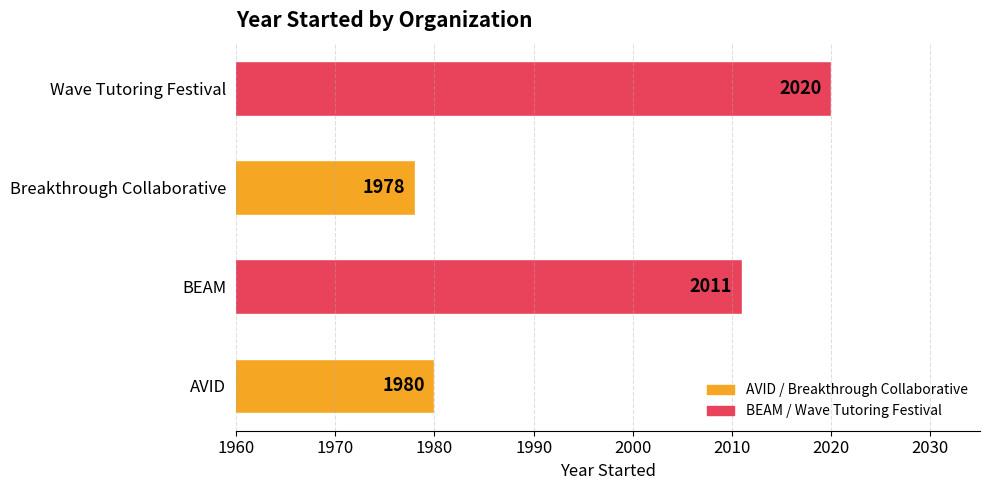

Read the value at Wave Tutoring Festival, to the nearest 5.

2020